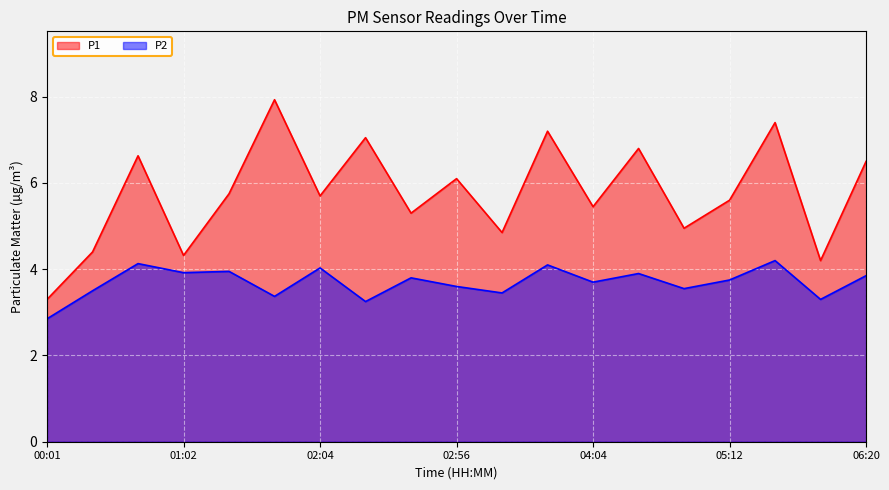

Reading left to right, transcribe all the data shown in this chart.

P1: 3.3	4.4	6.6	4.3	5.8	7.9	5.7	7.0	5.3	6.1	4.8	7.2	5.5	6.8	5.0	5.6	7.4	4.2	6.5
P2: 2.9	3.5	4.1	3.9	4.0	3.4	4.0	3.2	3.8	3.6	3.5	4.1	3.7	3.9	3.5	3.8	4.2	3.3	3.9